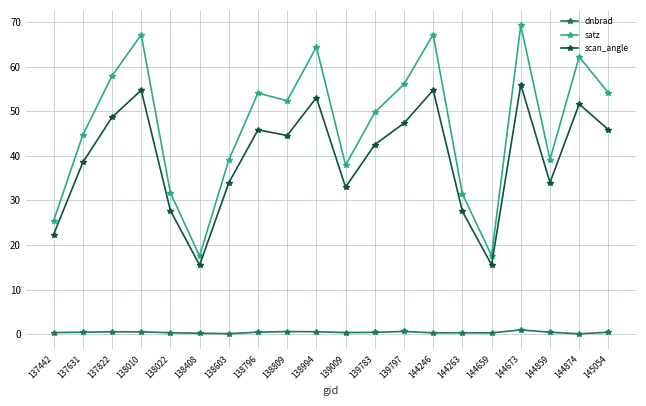

What is the smallest value displayed?

0.1